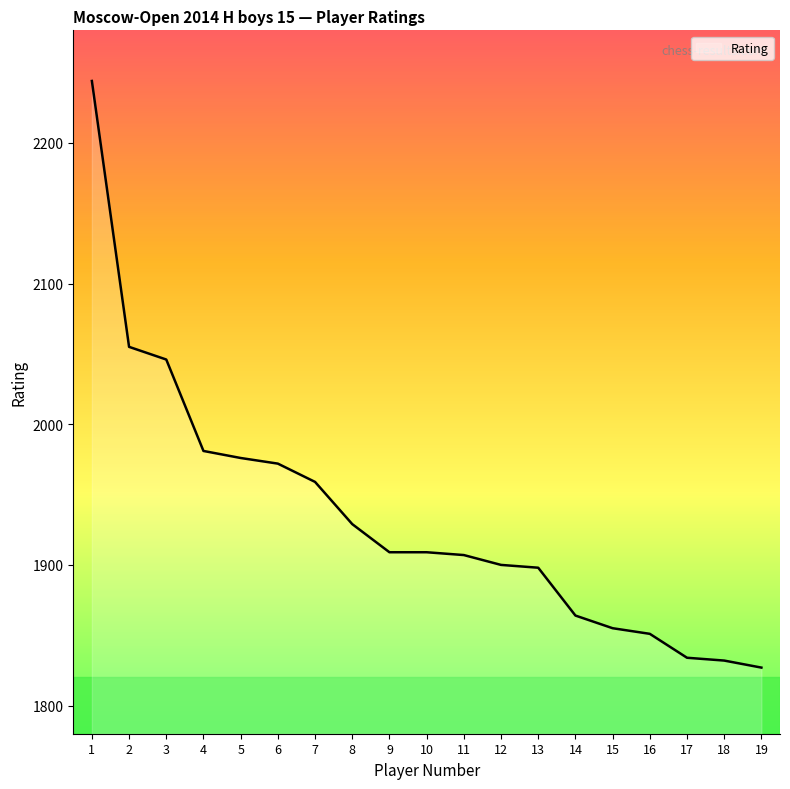

What is the maximum value shown in the chart?

2244